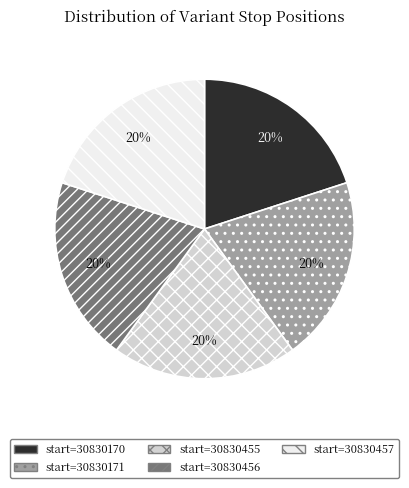

To the nearest percent, what is the average slice percentage?

20%